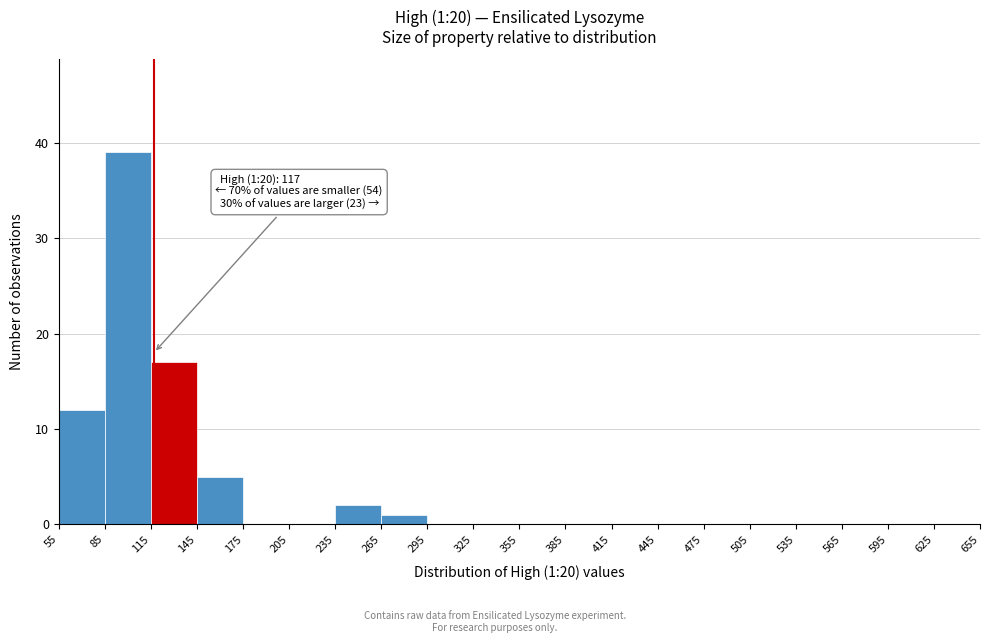

Which range on the x-axis has the tallest bar?

85 to 115